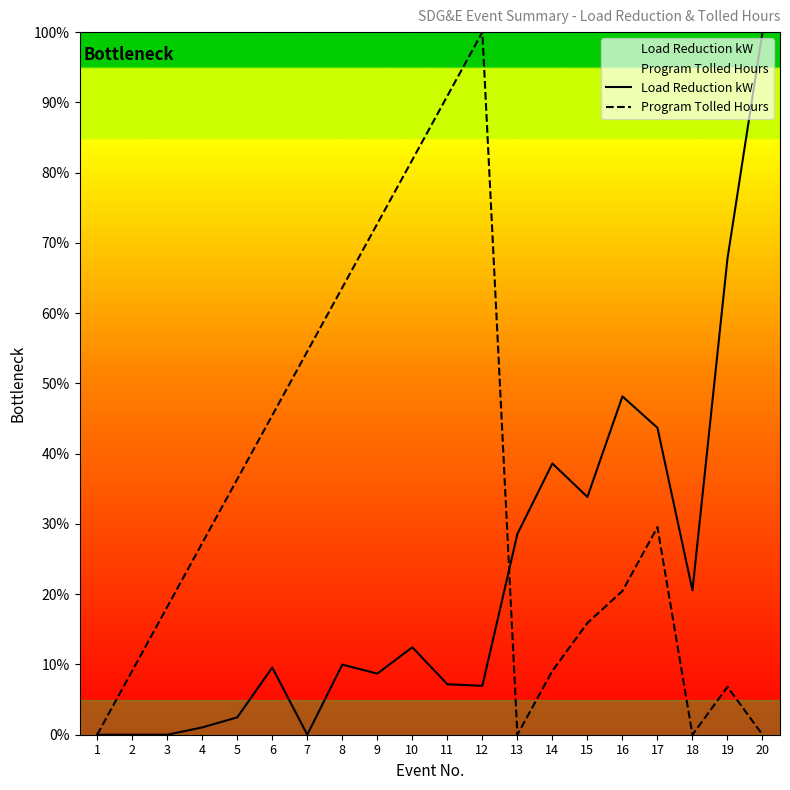

Where is the first local maximum for Load Reduction kW?

6